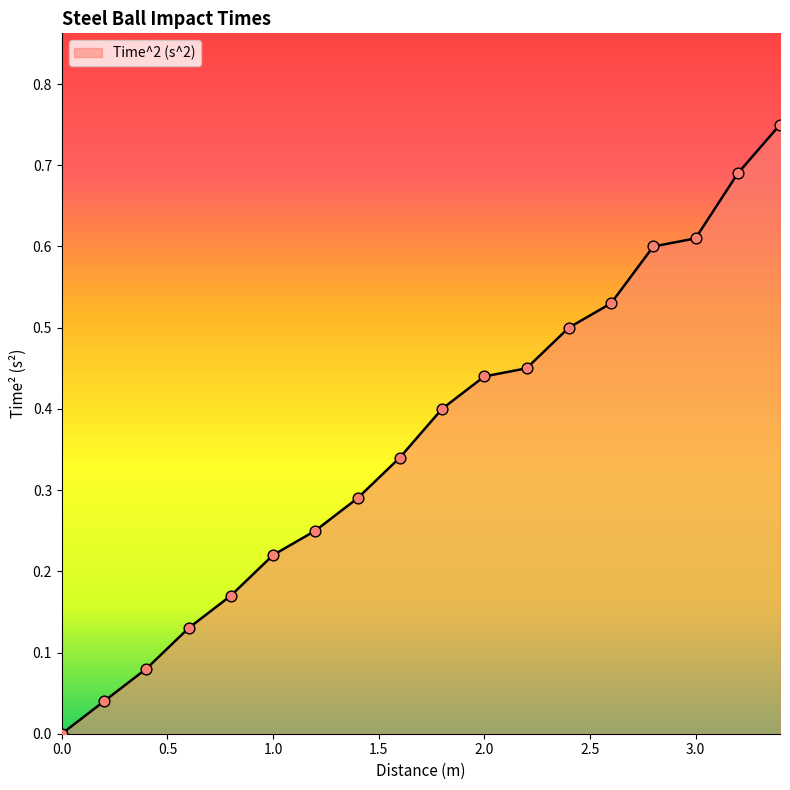

Does the chart have visible grid lines?

No